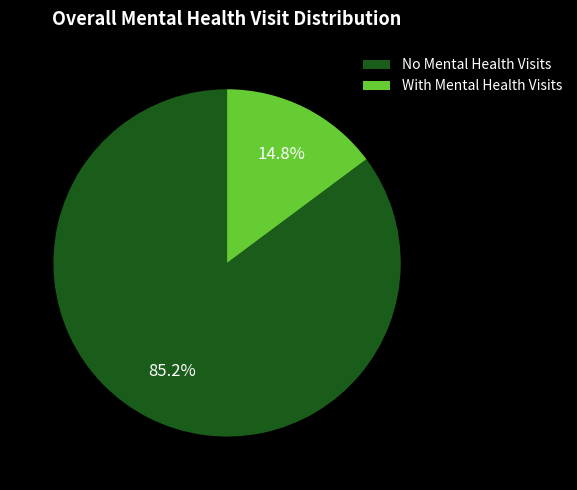

How many slices are in this pie chart?

2